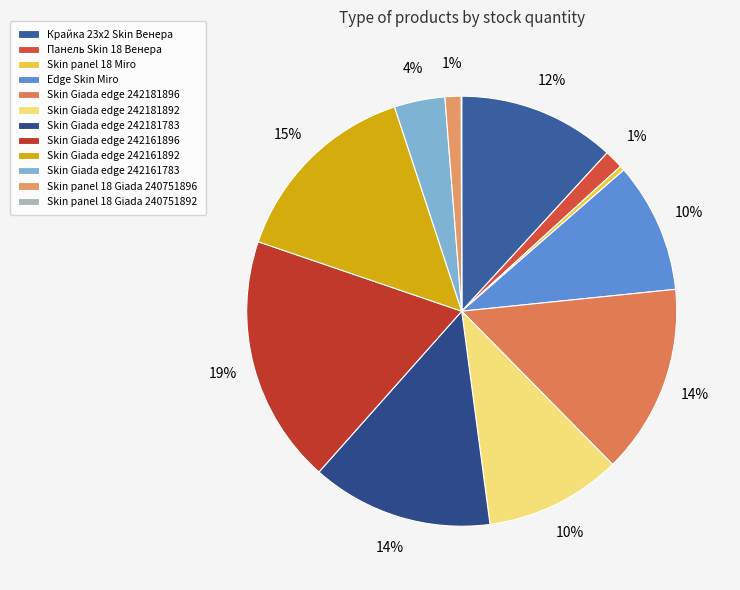

To the nearest percent, what is the combined percentage of Edge Skin Miro and Skin Giada edge 242181896?

24%